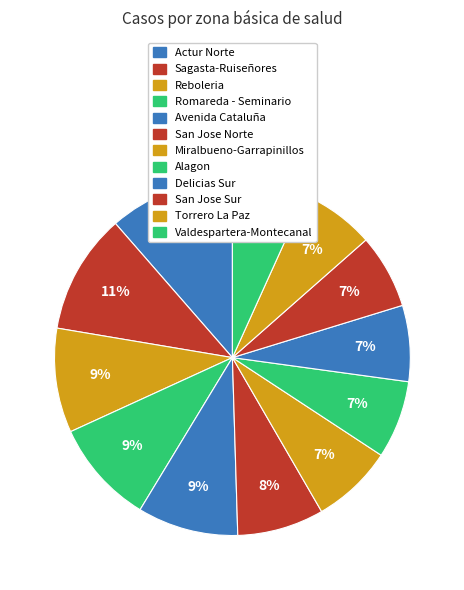

To the nearest percent, what is the average slice percentage?

8%